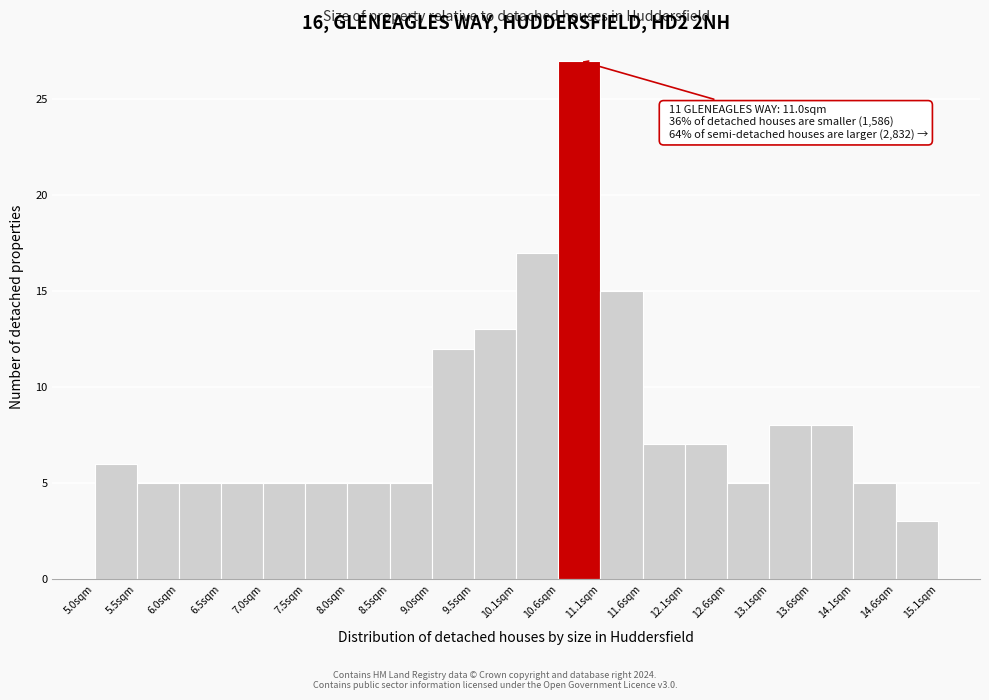

Which range on the x-axis has the tallest bar?

10.6 to 11.1